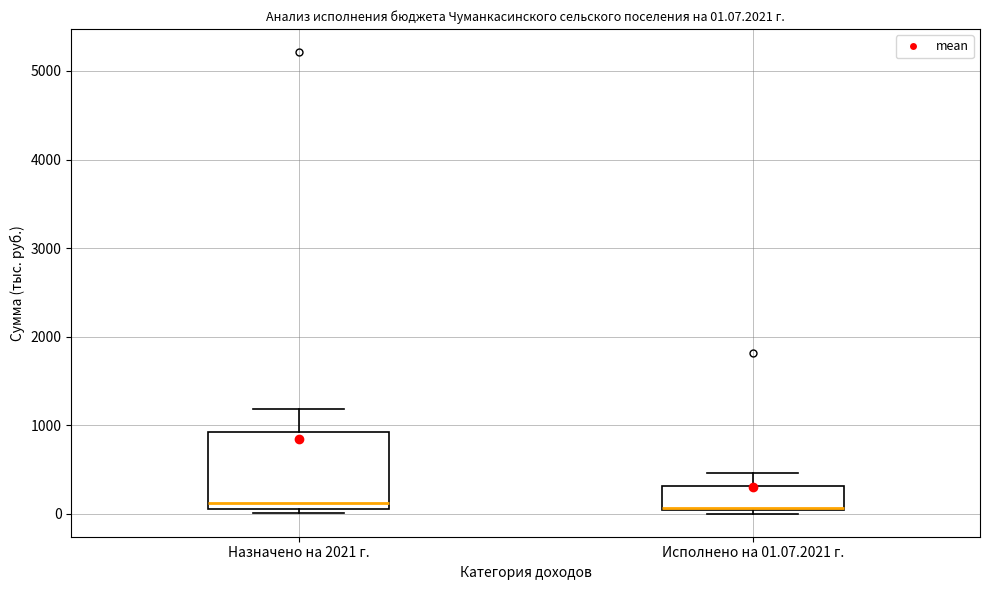

Which box is the tallest, from its lower edge to its upper edge?

Назначено на 2021 г.